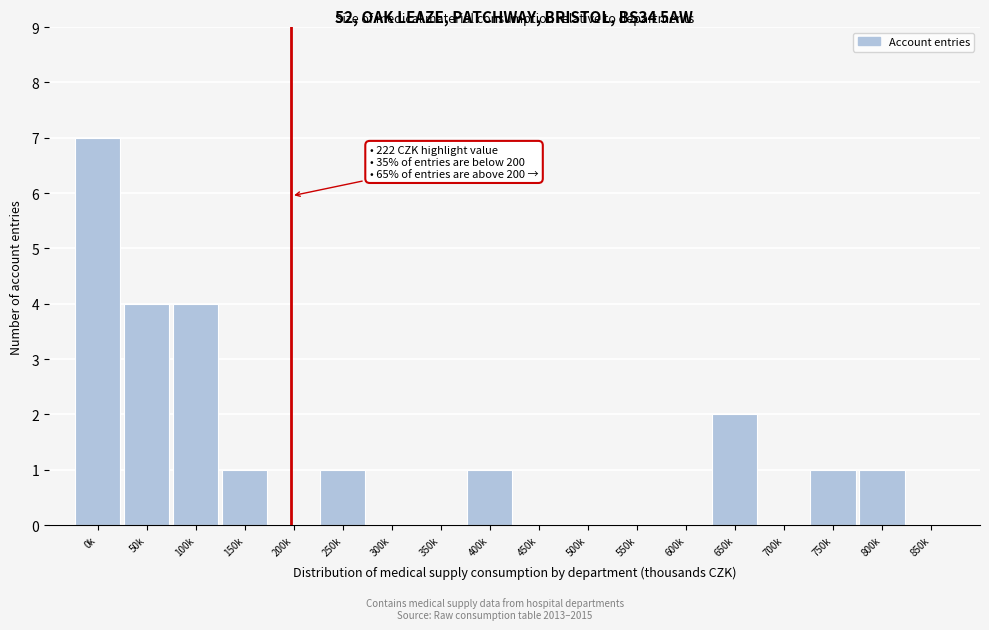

Reading left to right, transcribe all the data shown in this chart.

0k=7	50k=4	100k=4	150k=1	200k=0	250k=1	300k=0	350k=0	400k=1	450k=0	500k=0	550k=0	600k=0	650k=2	700k=0	750k=1	800k=1	850k=0